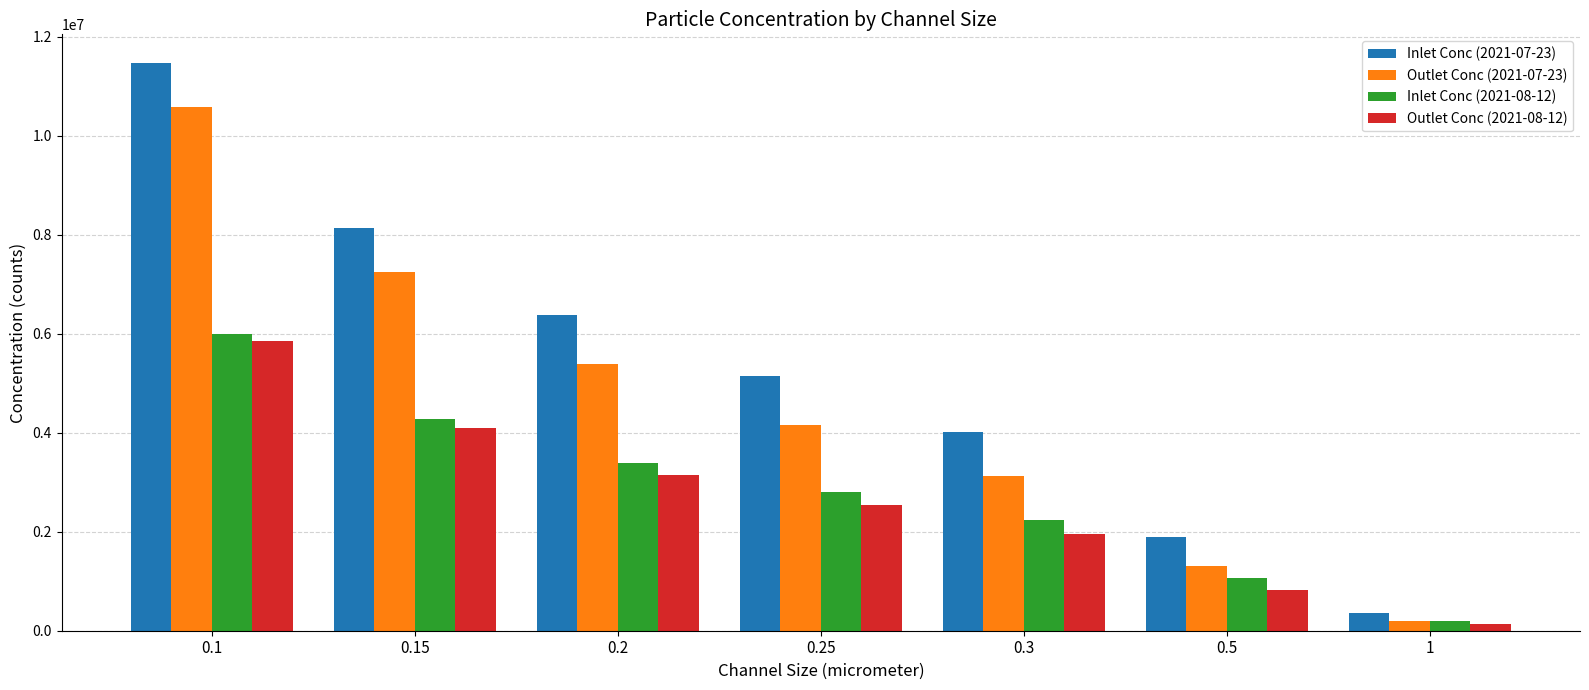

The value of Inlet Conc (2021-07-23) at 0.1 is 11470415.9. True or false?

True